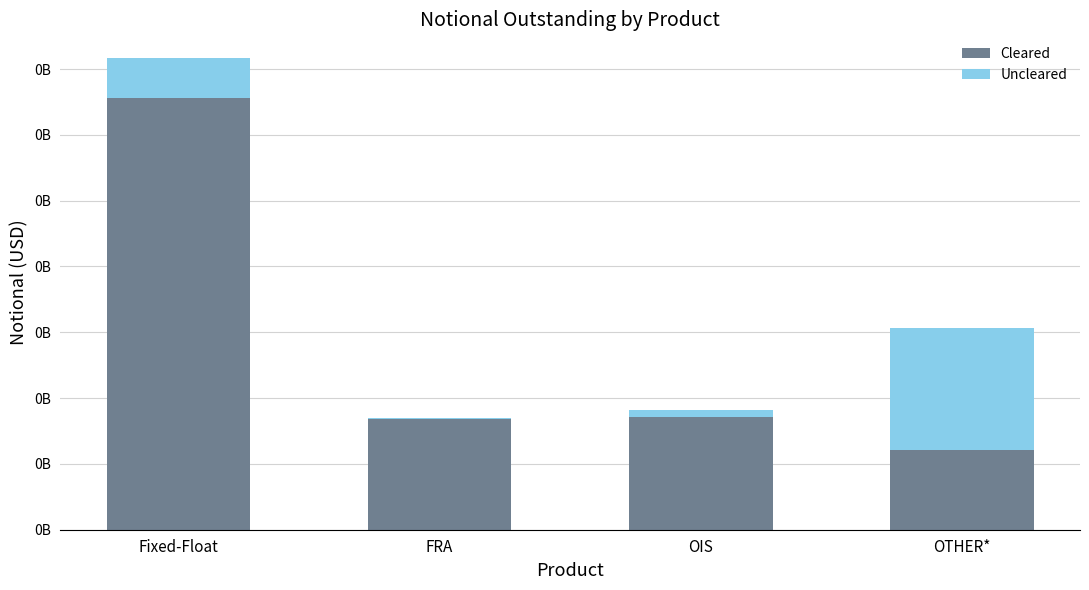

At which label does Cleared first exceed 34286014?

Fixed-Float